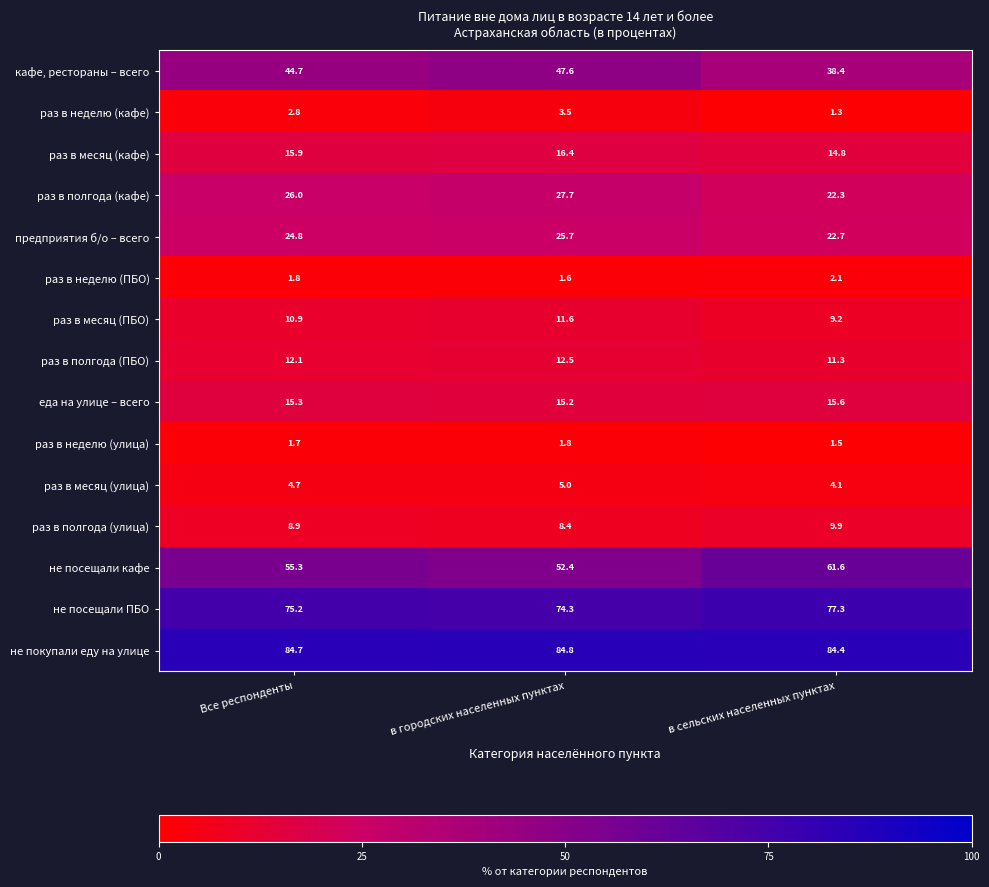

Count the еда на улице – всего values in the range 15 to 16.

3